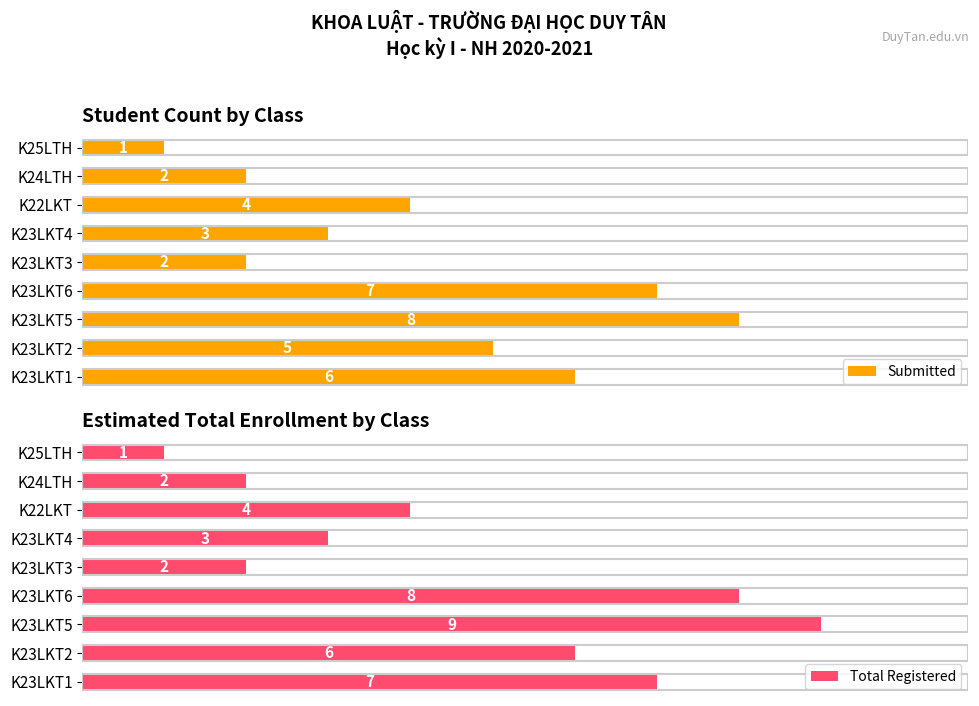

Rank the series by their maximum value, from lowest to highest.

Submitted, Total Registered